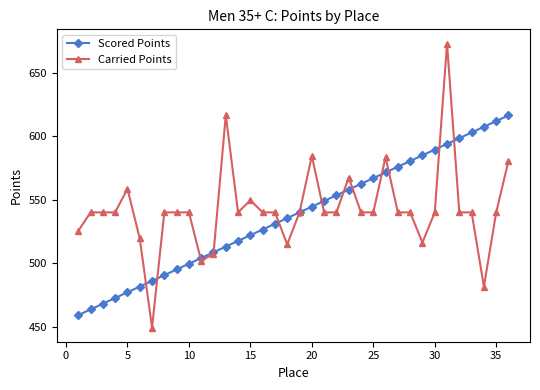

What is the highest value of the Scored Points series?

616.5